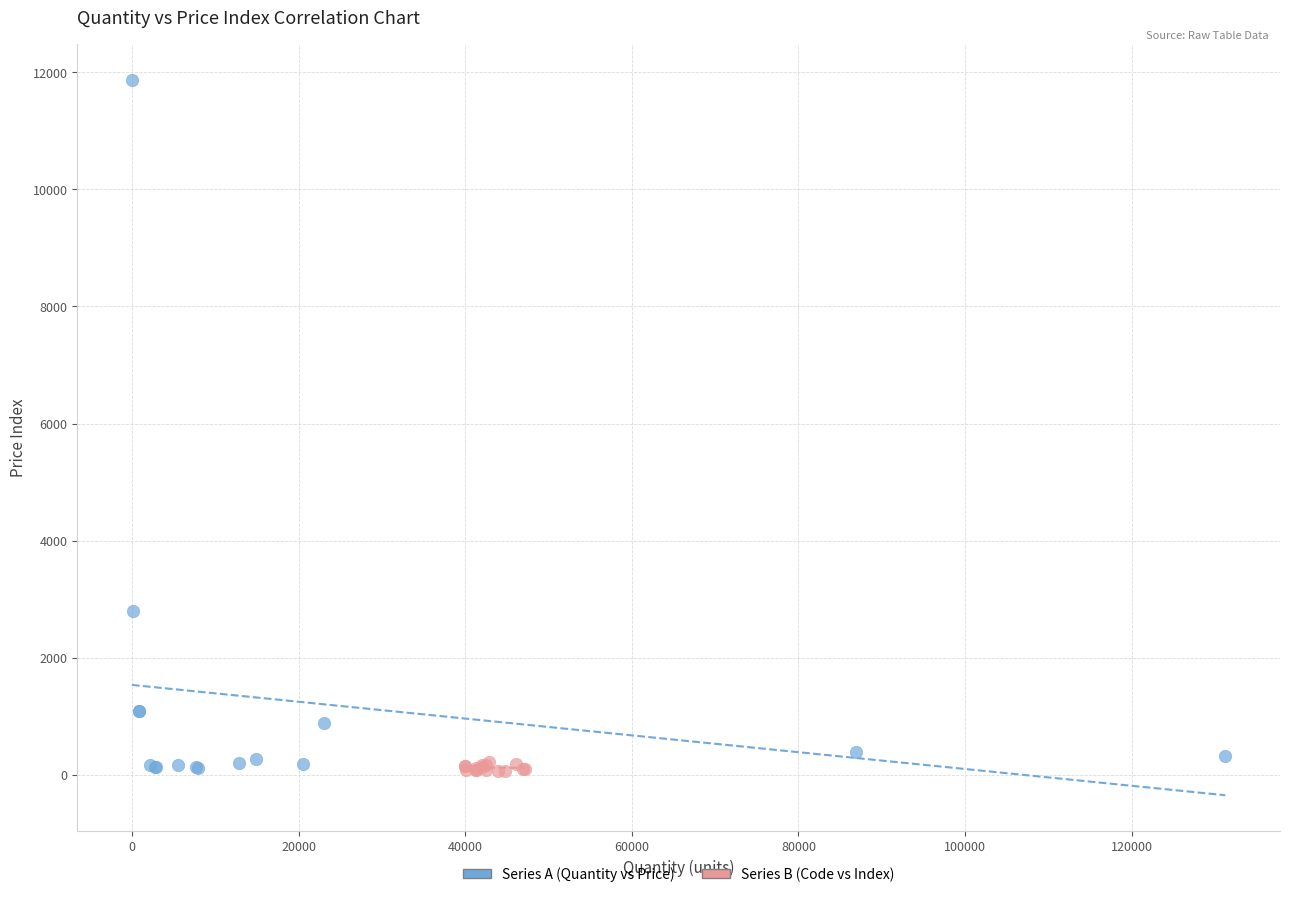

Which series contains the highest Y value?

Series A (Quantity vs Price)